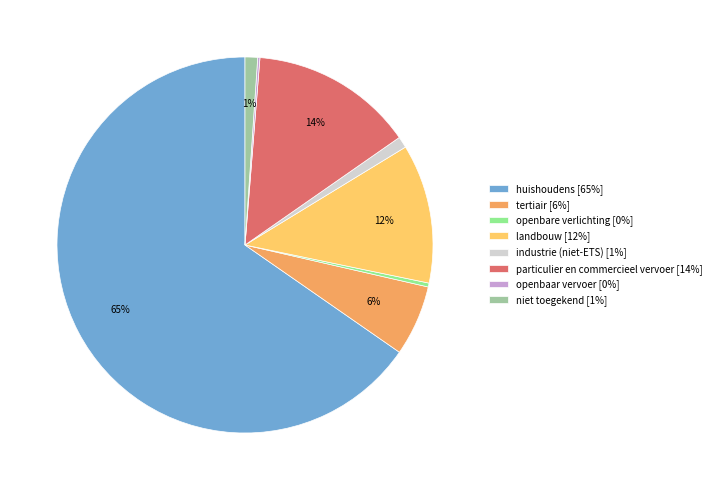

Is the sum of industrie (niet-ETS) and huishoudens greater than half?

Yes